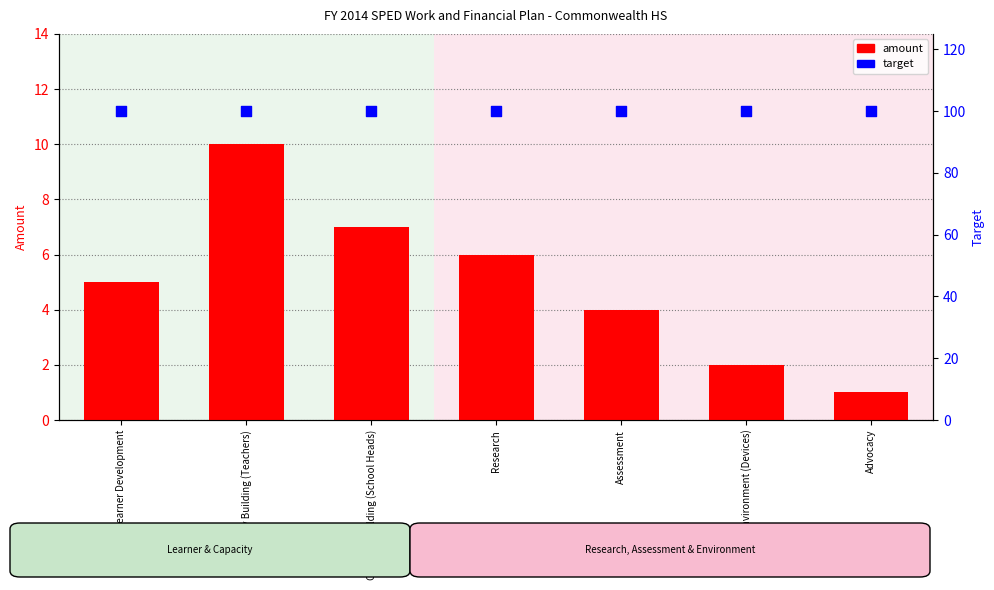

Which series contains the highest Y value?

target